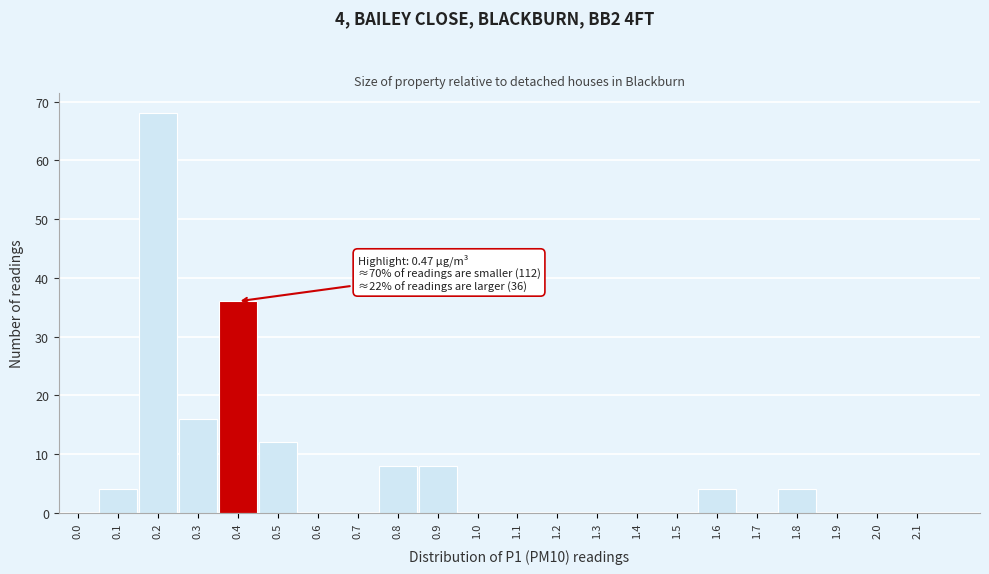

Reading right to left, list all the values displayed in this chart.

2.1=0	2.0=0	1.9=0	1.8=4	1.7=0	1.6=4	1.5=0	1.4=0	1.3=0	1.2=0	1.1=0	1.0=0	0.9=8	0.8=8	0.7=0	0.6=0	0.5=12	0.4=36	0.3=16	0.2=68	0.1=4	0.0=0